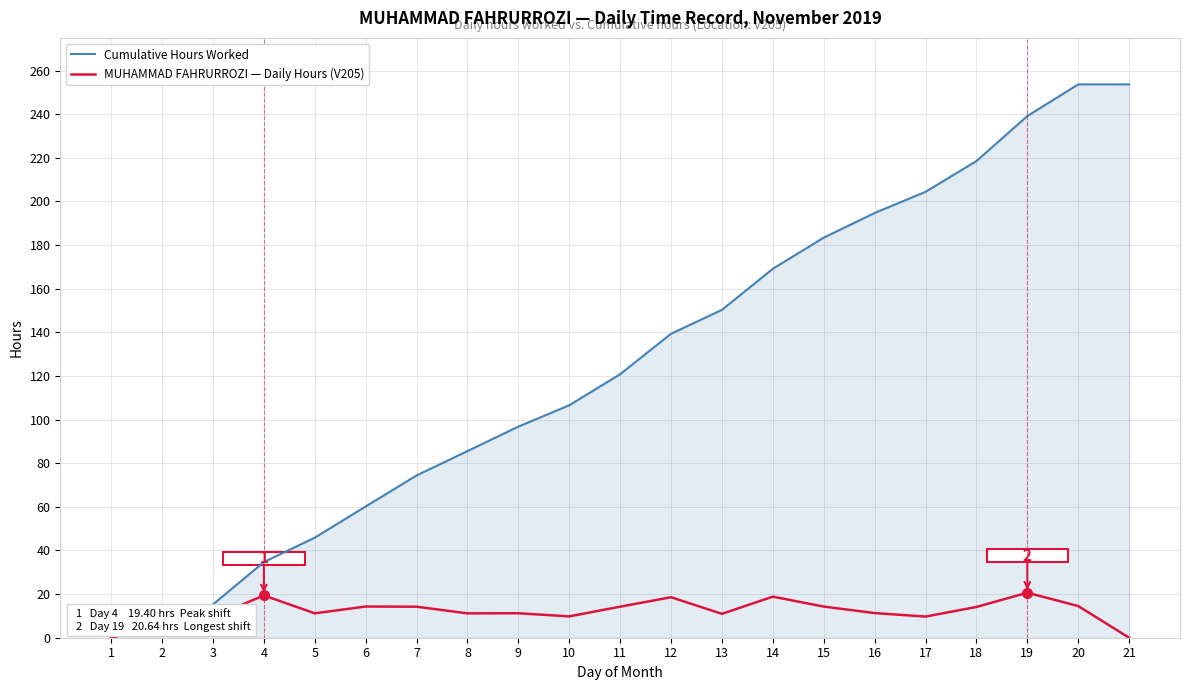

List the series in order of their overall mean, highest first.

Cumulative Hours Worked, MUHAMMAD FAHRURROZI — Daily Hours (V205)